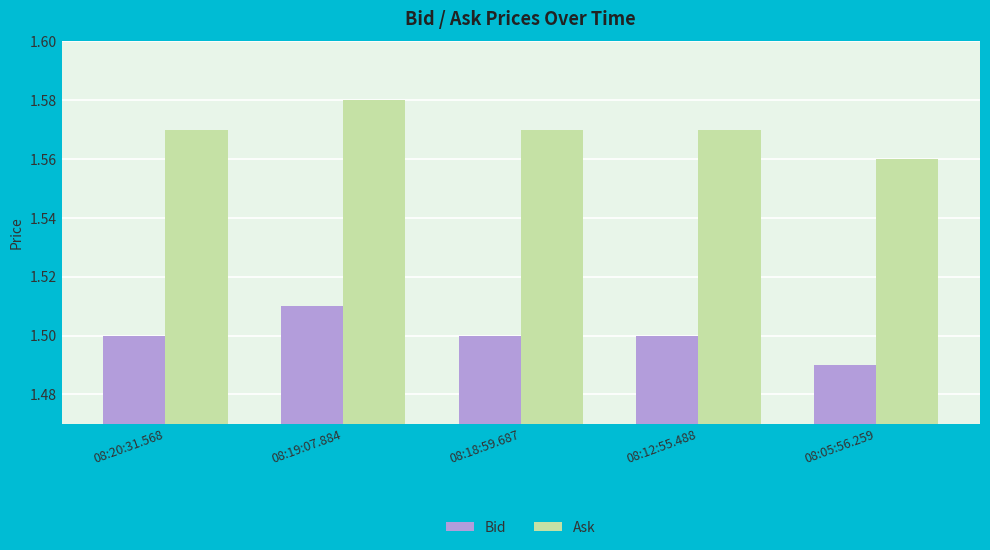

At which label does Ask reach its minimum?

08:05:56.259